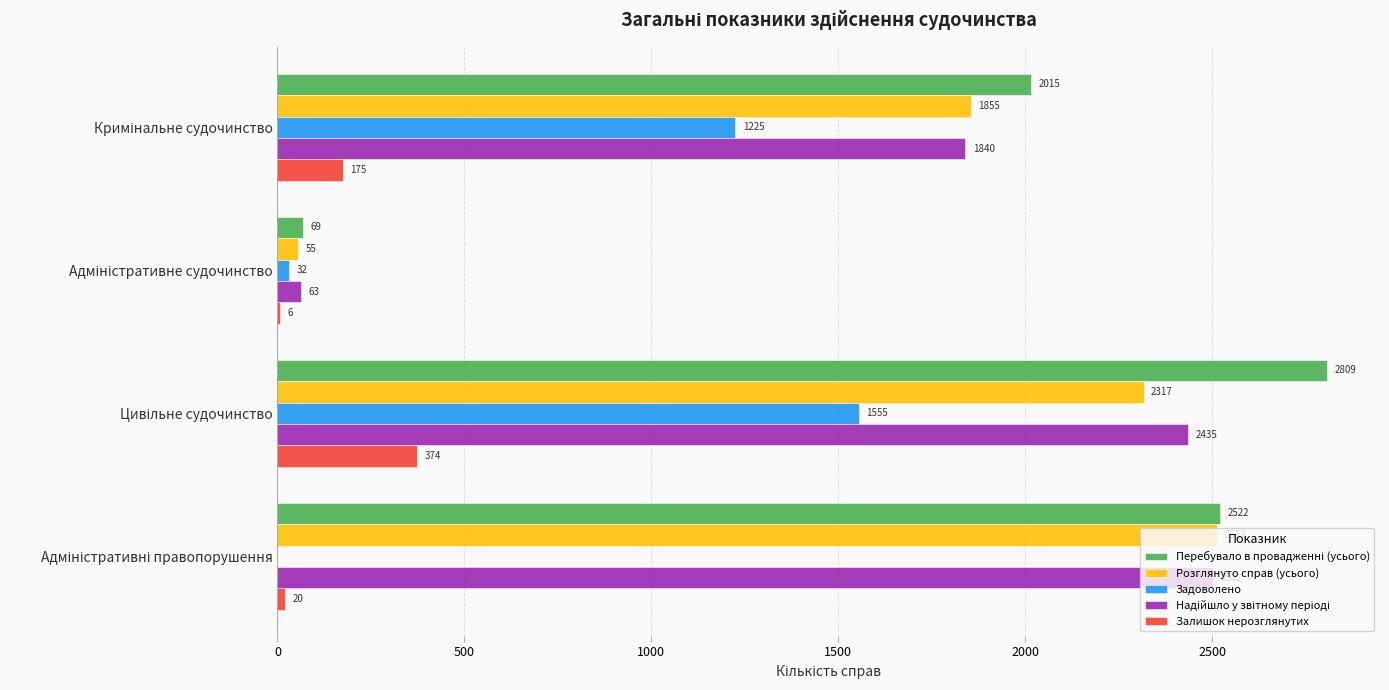

What is the greatest value displayed?

2809